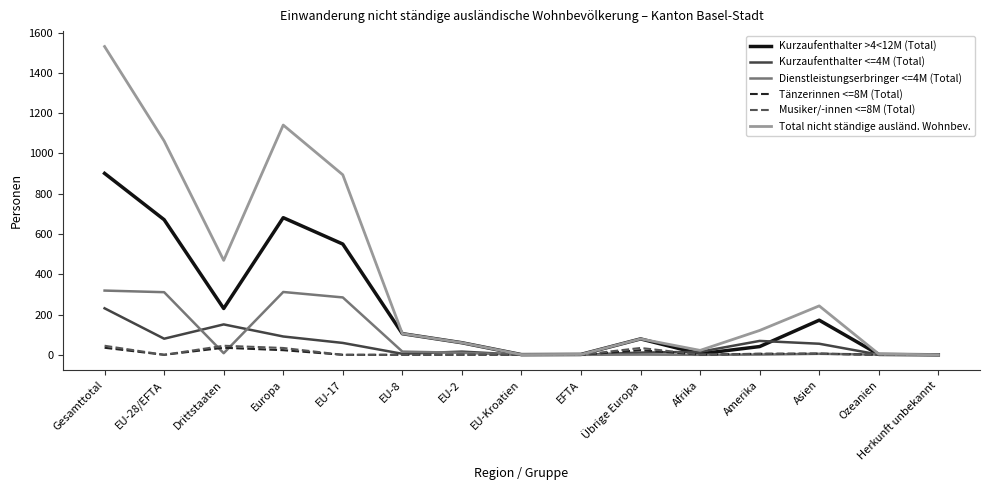

The Musiker/-innen <=8M (Total) series shows 45 at Gesamttotal. True or false?

True